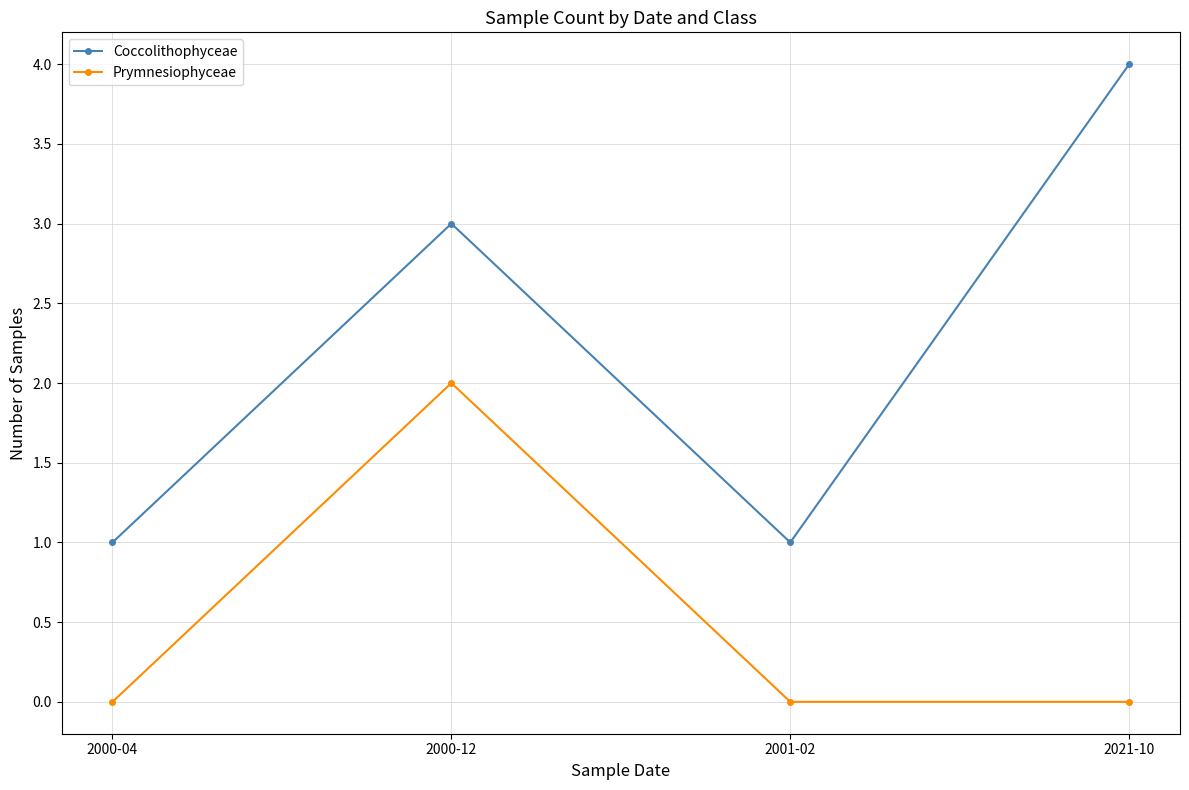

True or false: Prymnesiophyceae and Coccolithophyceae cross at least once.

False